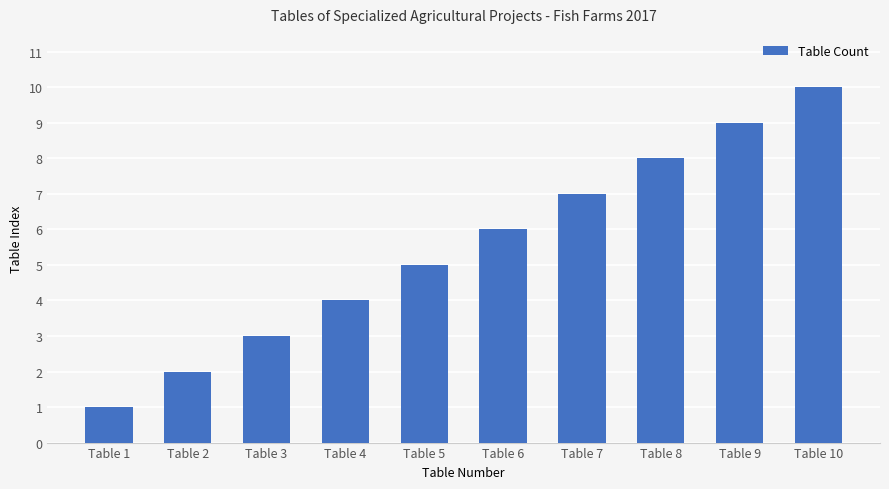

At which label is the value closest to 5?

Table 5